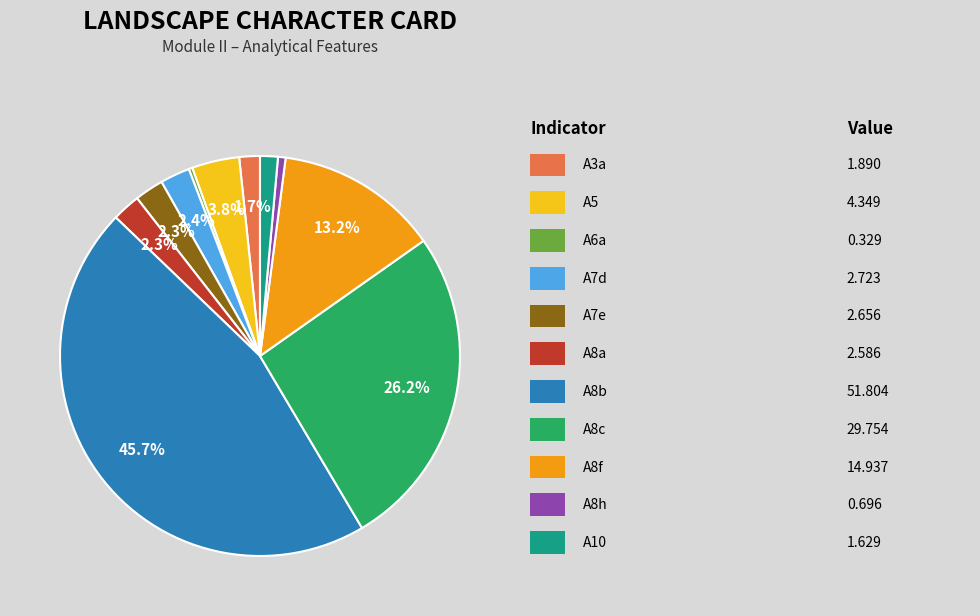

How many segments does this pie chart have?

11